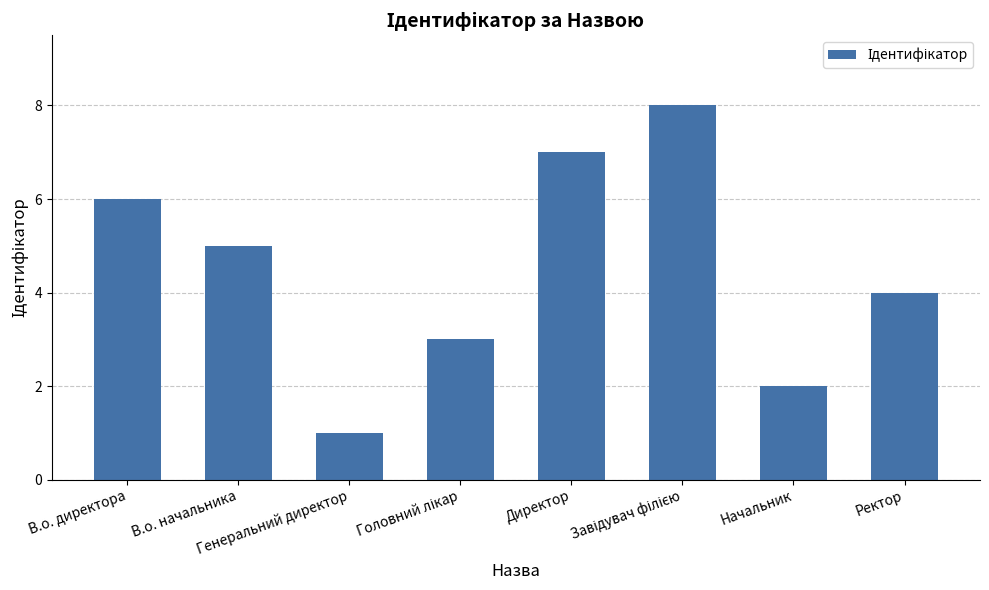

What is the difference between the second highest and minimum values?

6